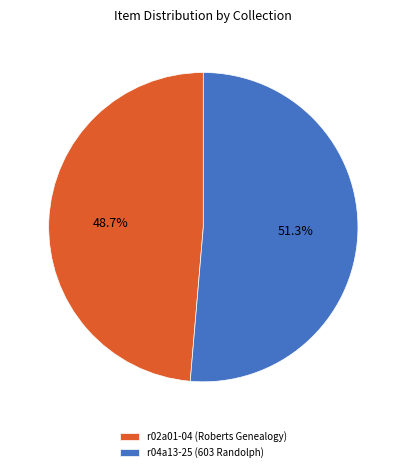

Approximately how many times larger is the value at r04a13-25 (603 Randolph) compared to r02a01-04 (Roberts Genealogy)?

1.1